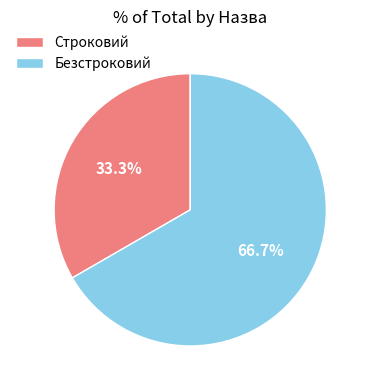

How many segments does this pie chart have?

2